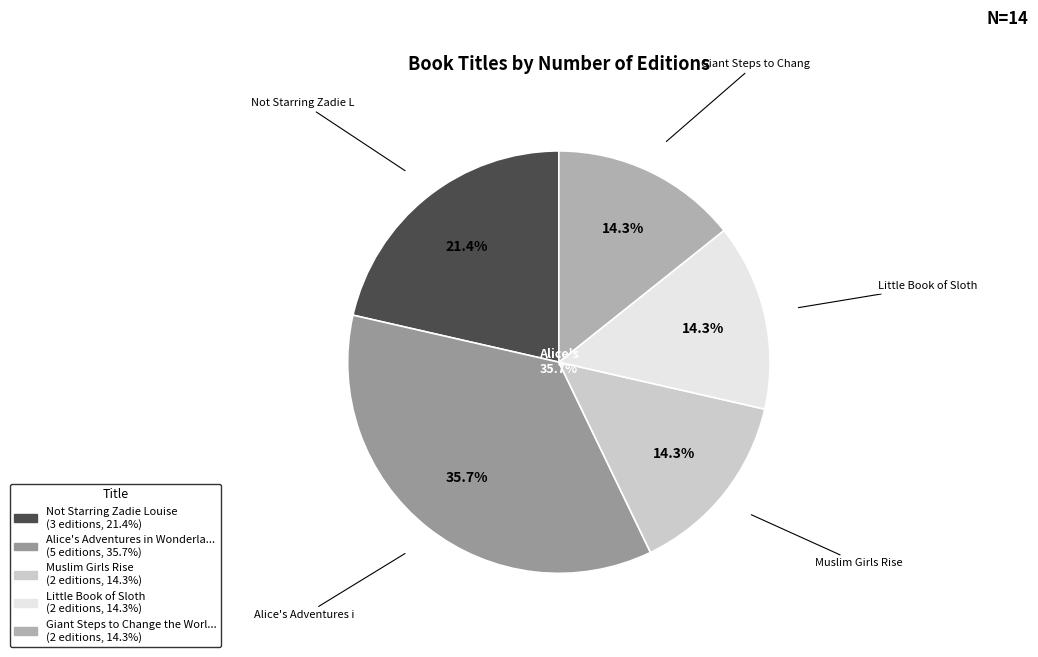

To the nearest percent, what is the average slice percentage?

20%